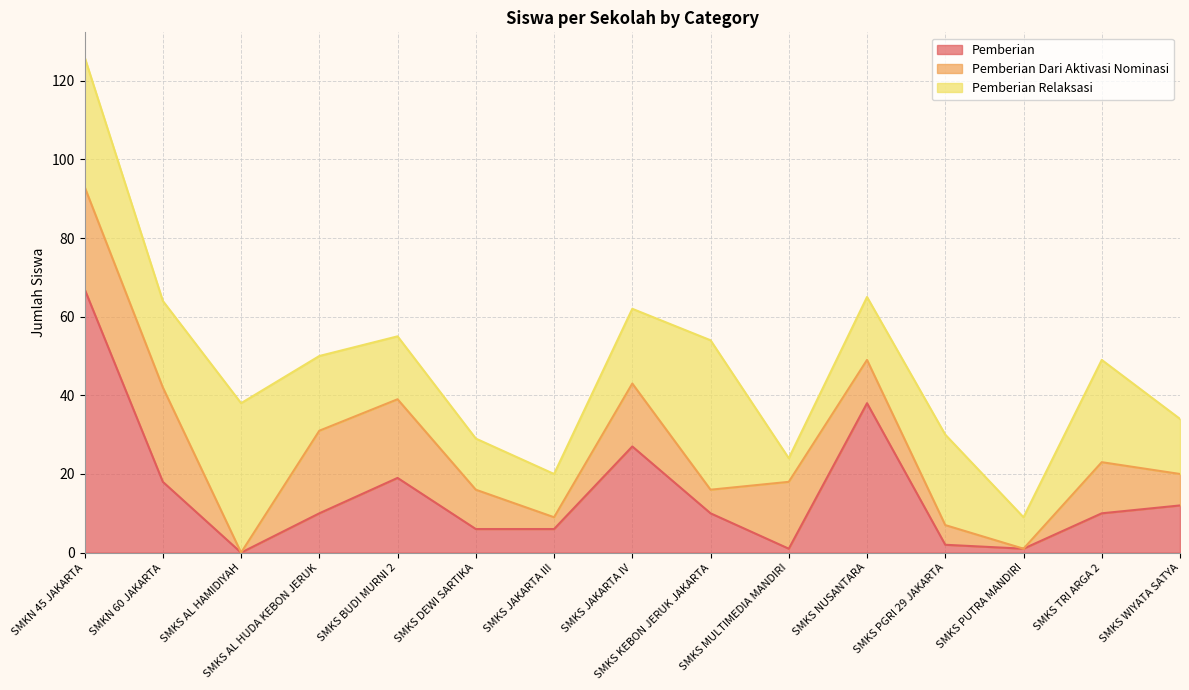

What is the maximum value shown in the chart?

67